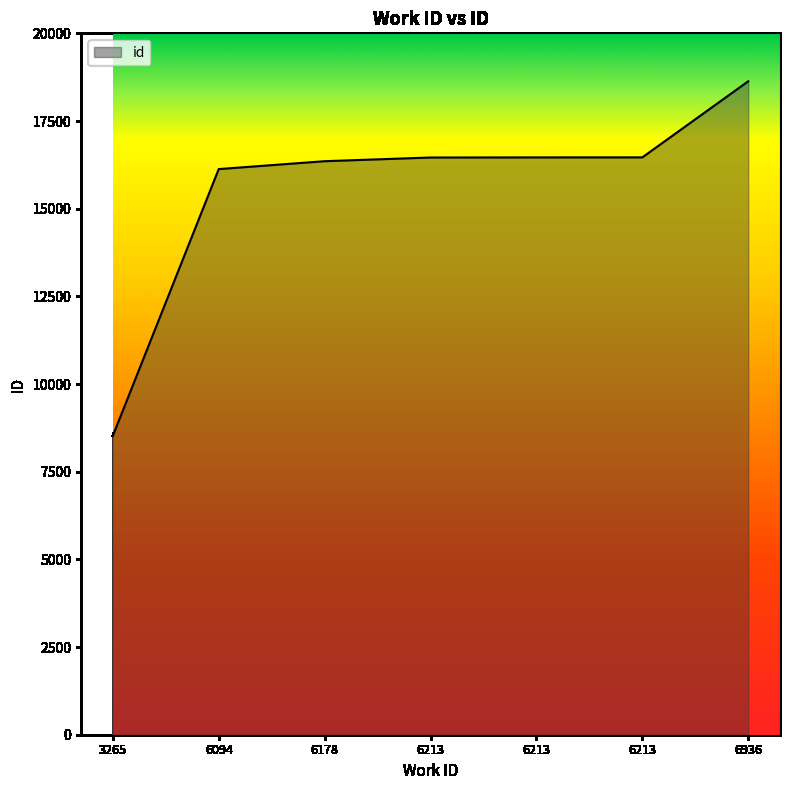

What is the change in value from 6178 to 6213?

+109